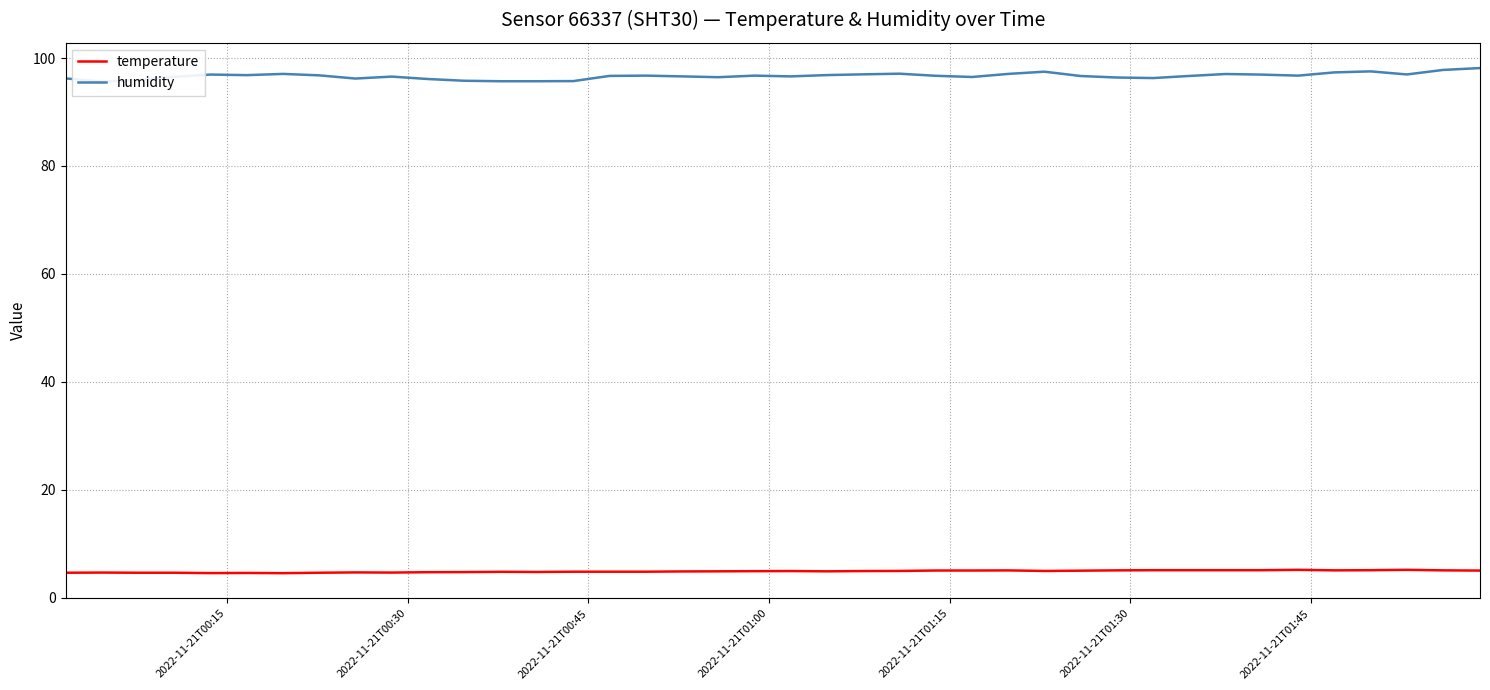

What is the maximum value for temperature?

5.2